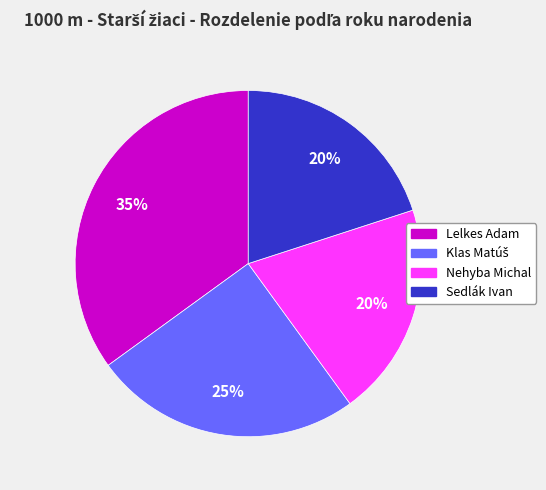

Which slice is the largest?

Lelkes Adam